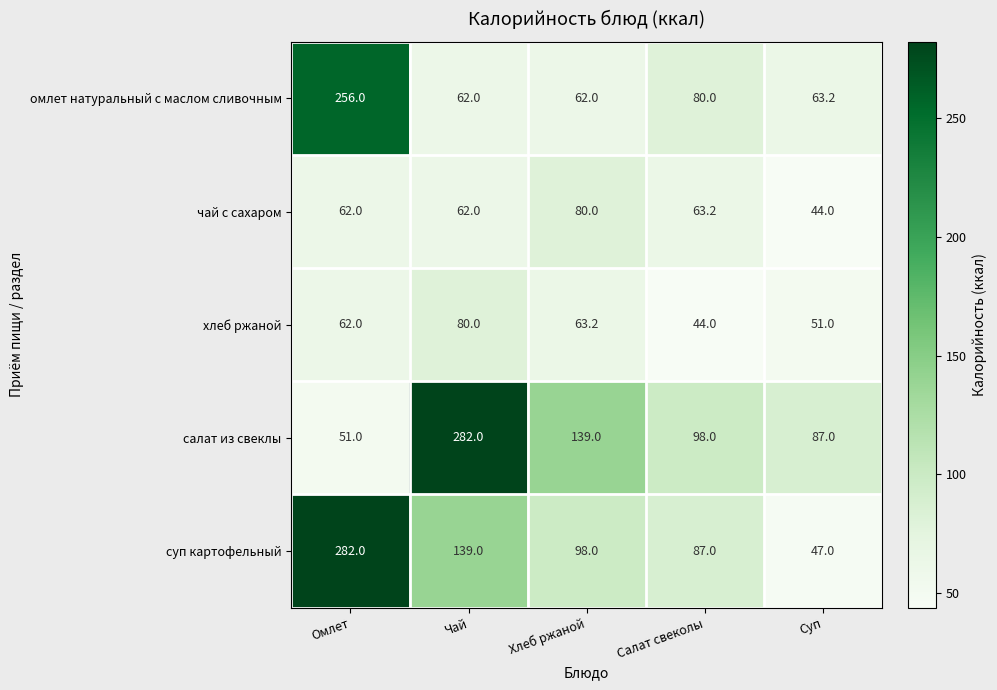

The value of чай с сахаром at Омлет is 62.0. True or false?

True